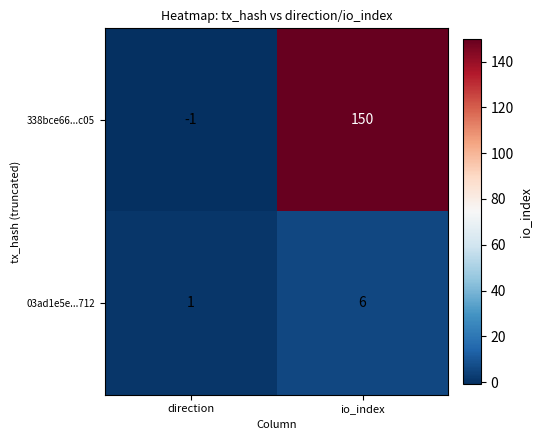

Rank the series at io_index from highest to lowest value.

338bce66...c05, 03ad1e5e...712